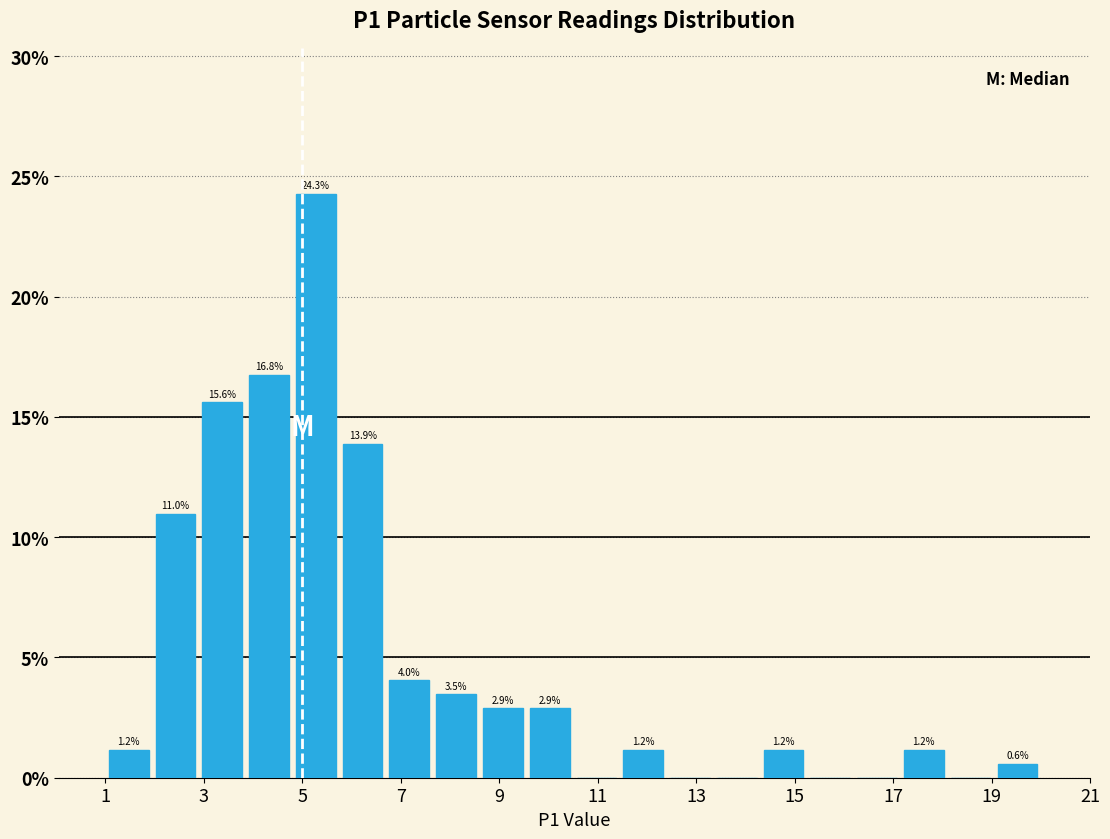

Over which range of the x-axis is the bar tallest?

4.80 to 5.75